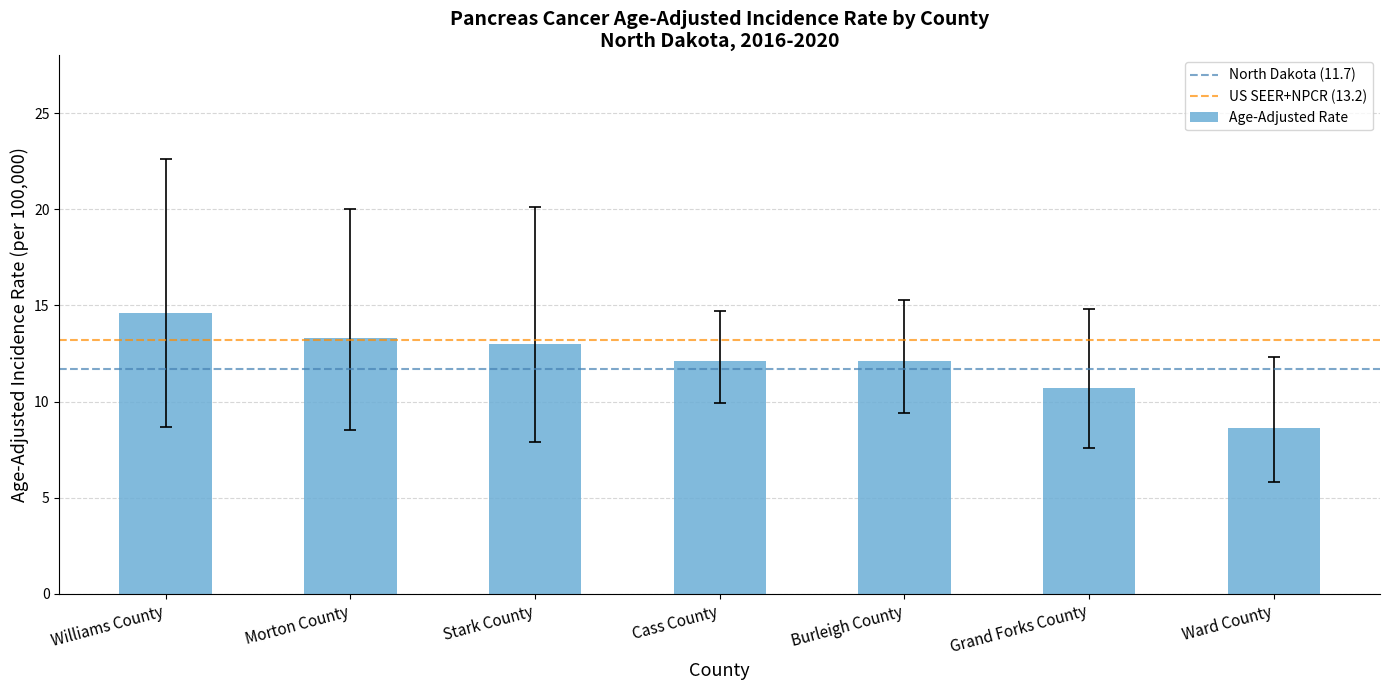

What is the smallest value displayed?

8.6